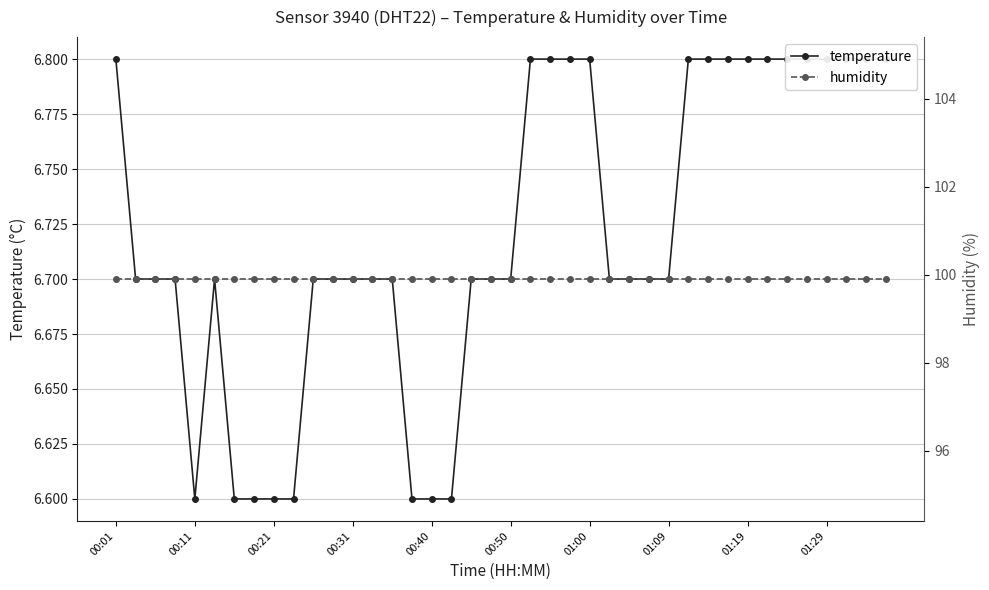

Reading right to left, transcribe all the data shown in this chart.

temperature: 6.8	6.8	6.8	6.8	6.8	6.8	6.8	6.8	6.8	6.8	6.8	6.7	6.7	6.7	6.7	6.8	6.8	6.8	6.8	6.7	6.7	6.7	6.6	6.6	6.6	6.7	6.7	6.7	6.7	6.7	6.6	6.6	6.6	6.6	6.7	6.6	6.7	6.7	6.7	6.8
humidity: 99.9	99.9	99.9	99.9	99.9	99.9	99.9	99.9	99.9	99.9	99.9	99.9	99.9	99.9	99.9	99.9	99.9	99.9	99.9	99.9	99.9	99.9	99.9	99.9	99.9	99.9	99.9	99.9	99.9	99.9	99.9	99.9	99.9	99.9	99.9	99.9	99.9	99.9	99.9	99.9